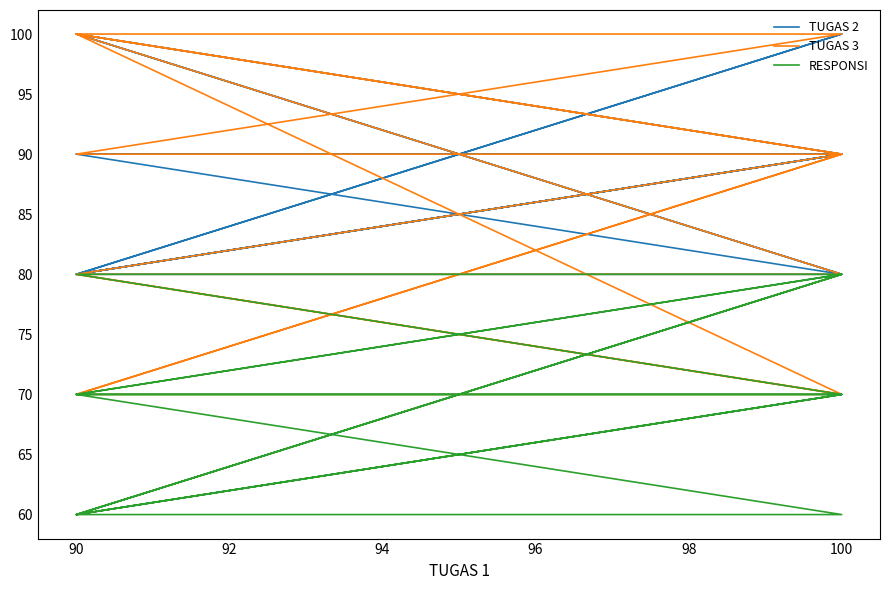

What is the average value of the TUGAS 3 series?

85